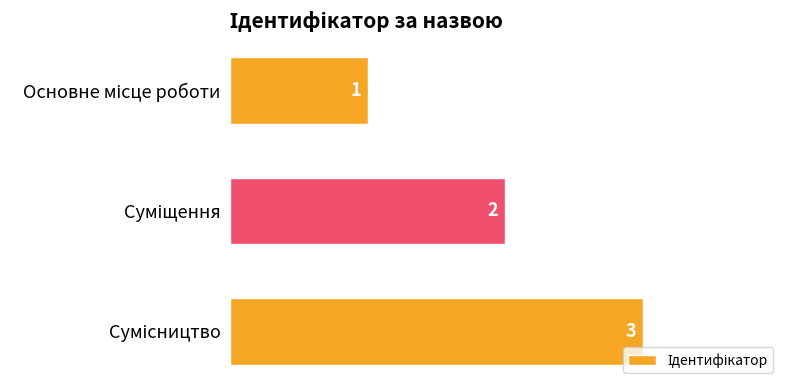

How many values are below 2?

1